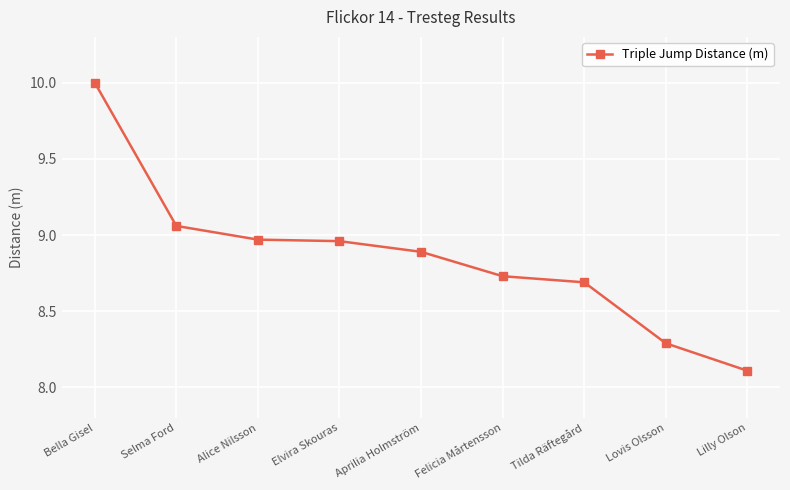

The chart shows a value of 4.2 at Bella Gisel. True or false?

False